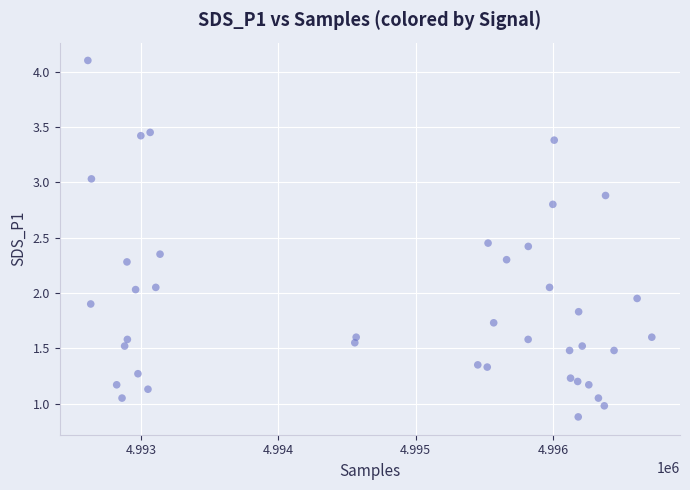

What is the range of Y values (max minus min)?

3.2